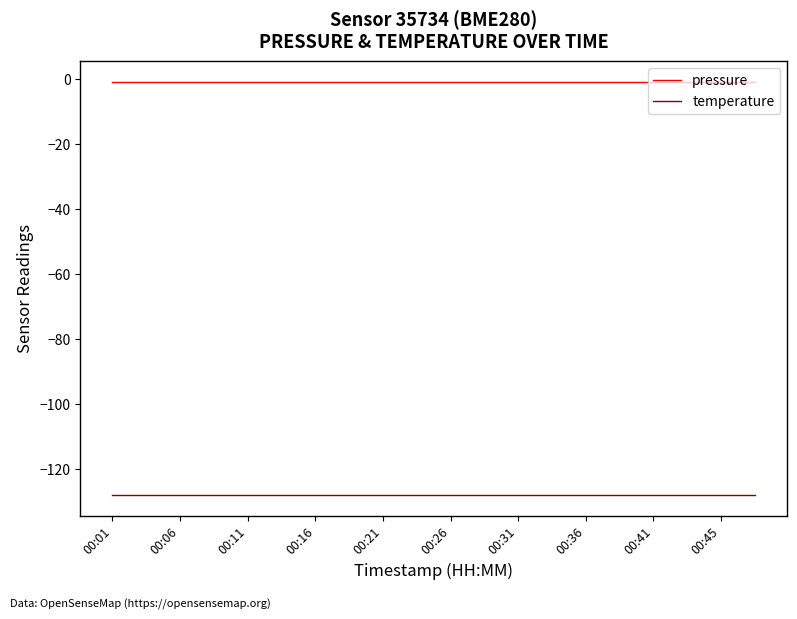

Does the chart display data point markers on the line(s)?

No